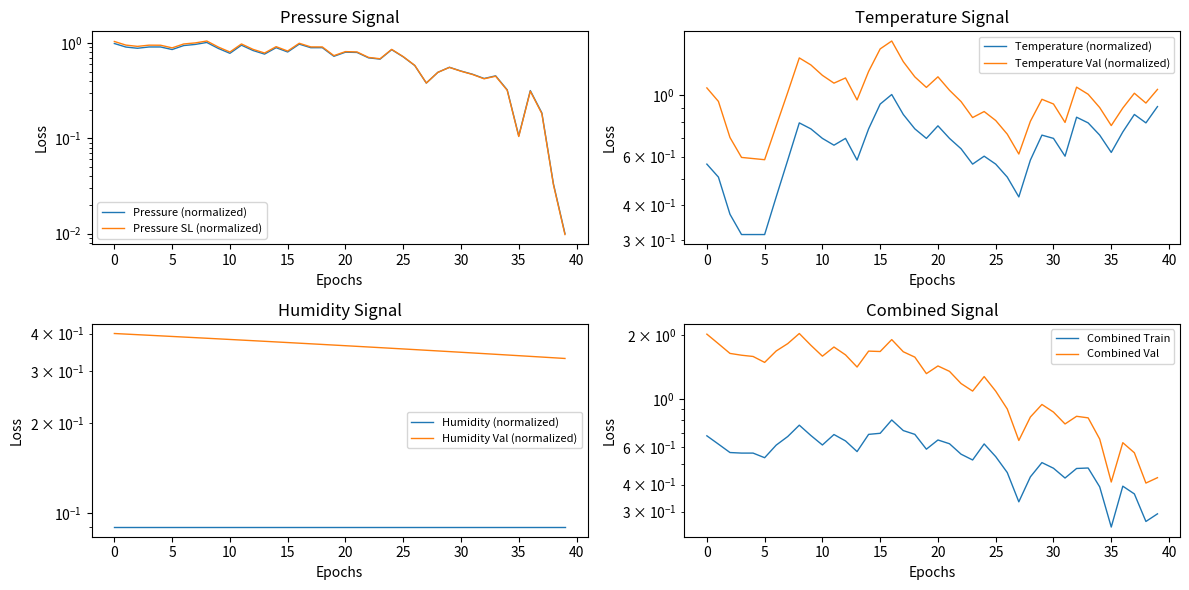

What is the difference between the maximum and second lowest values in the pressure series?

1.0